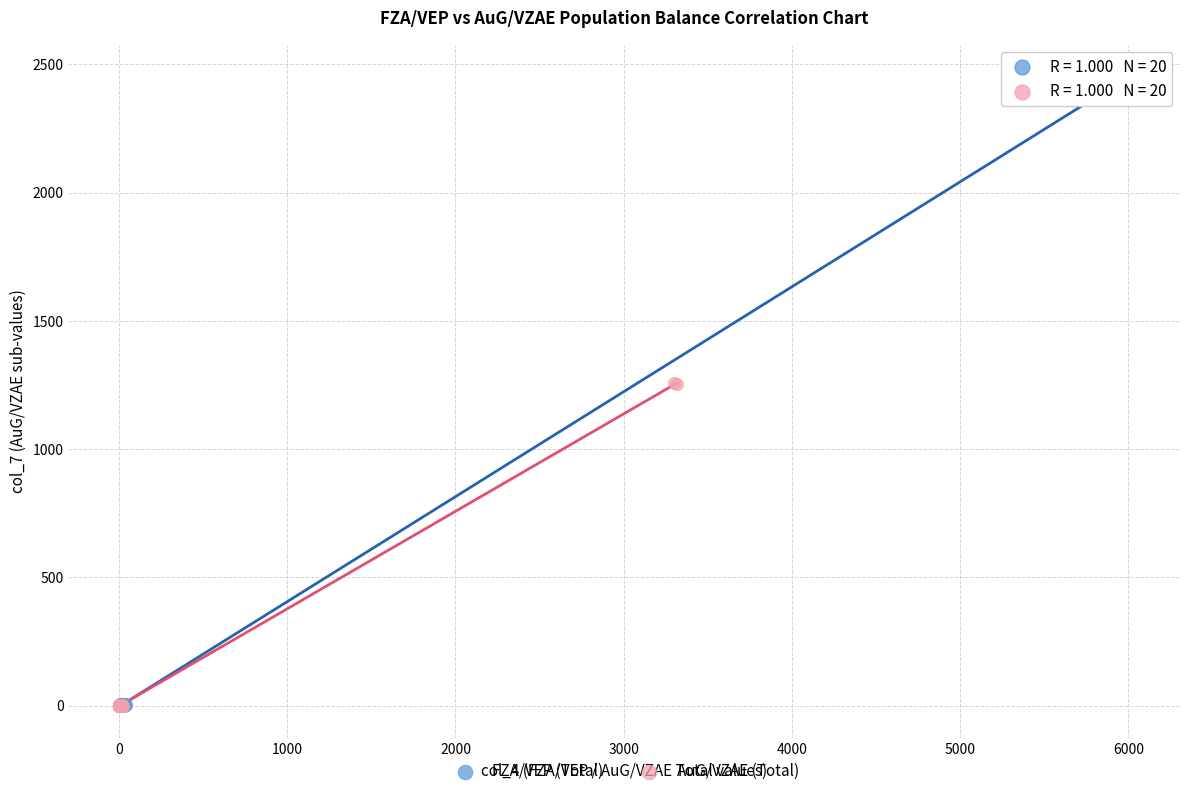

Which series reaches the maximum Y coordinate?

FZA/VEP (Total)